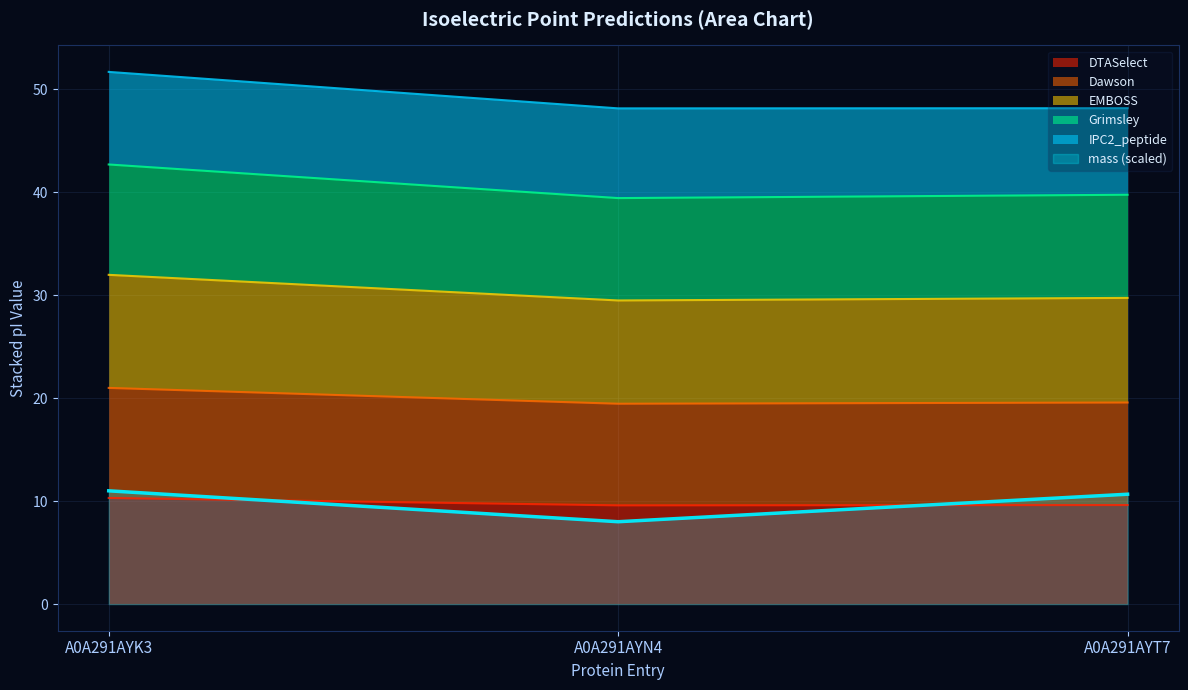

Is it true that DTASelect equals 14.7 at A0A291AYN4?

False